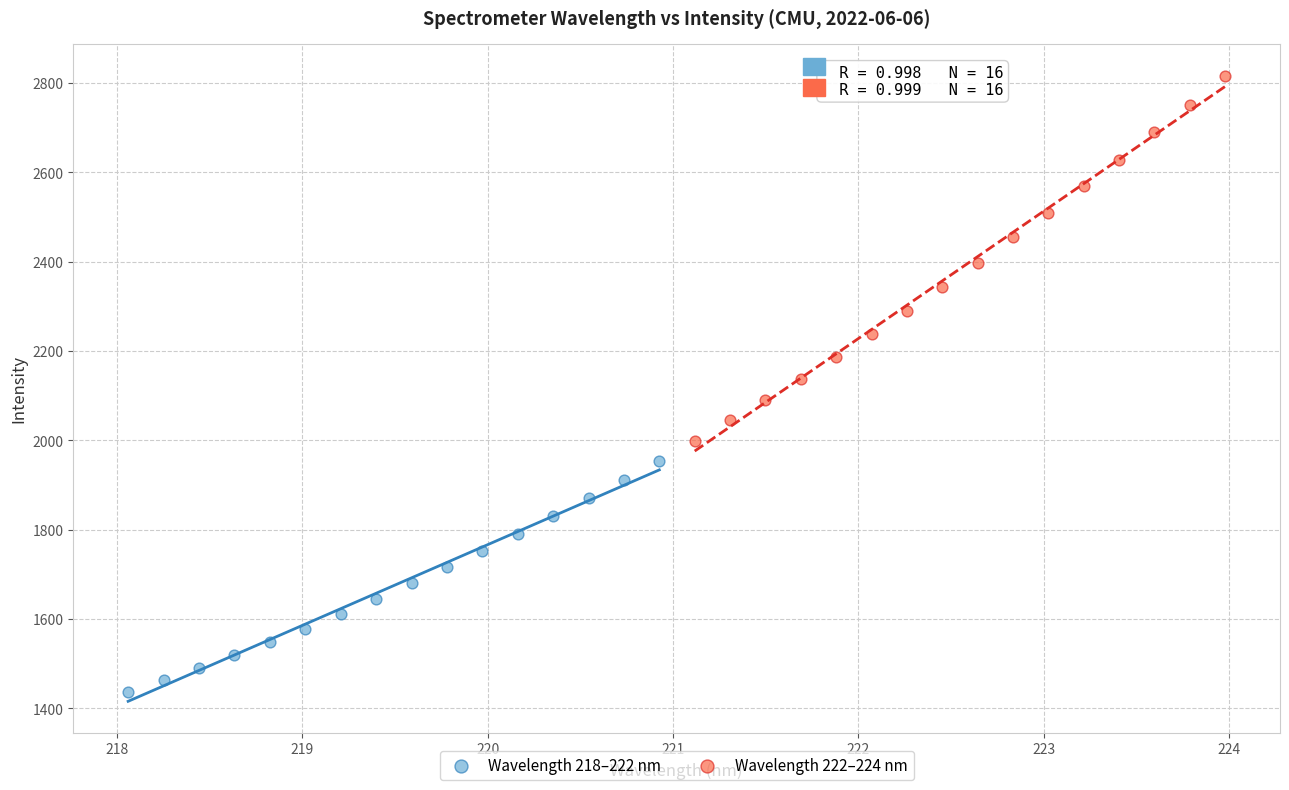

Which series reaches the maximum Y coordinate?

Wavelength 222–224 nm